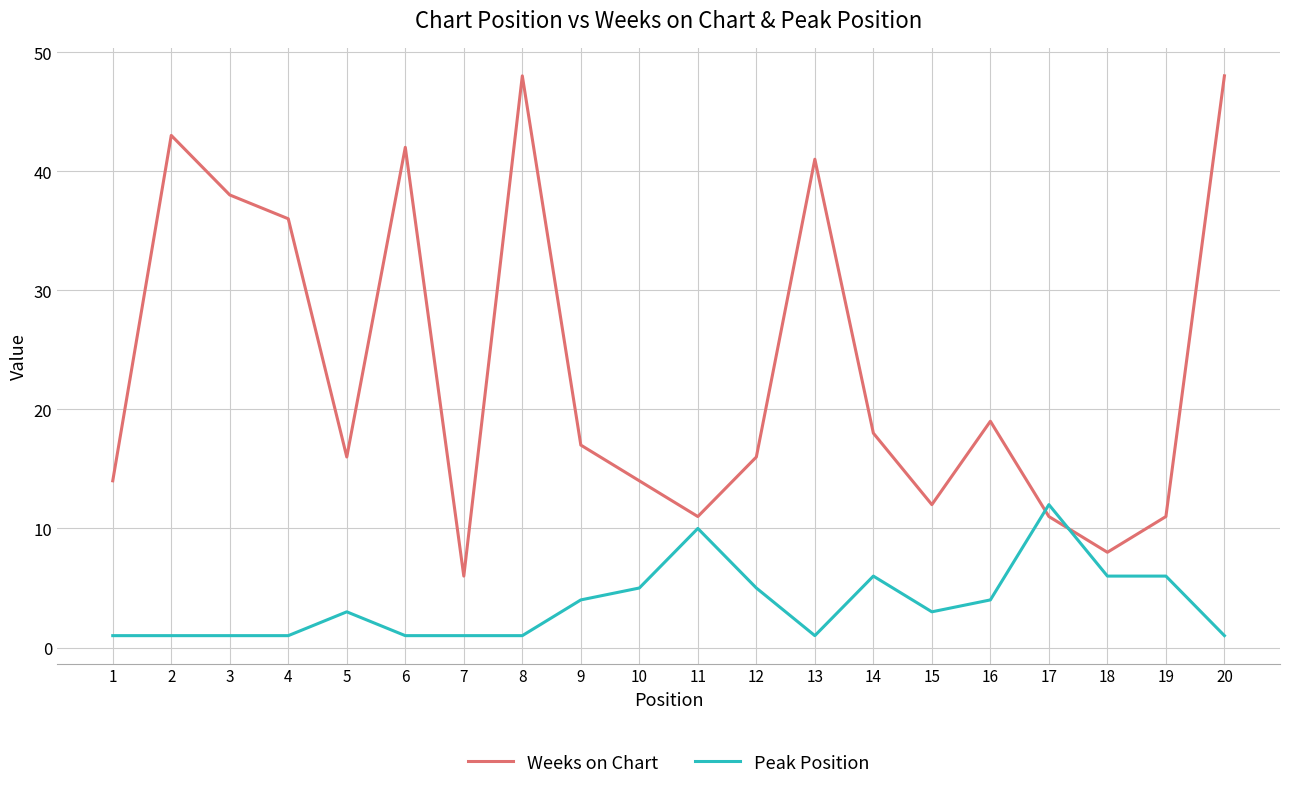

At which label does Weeks on Chart reach its minimum?

7